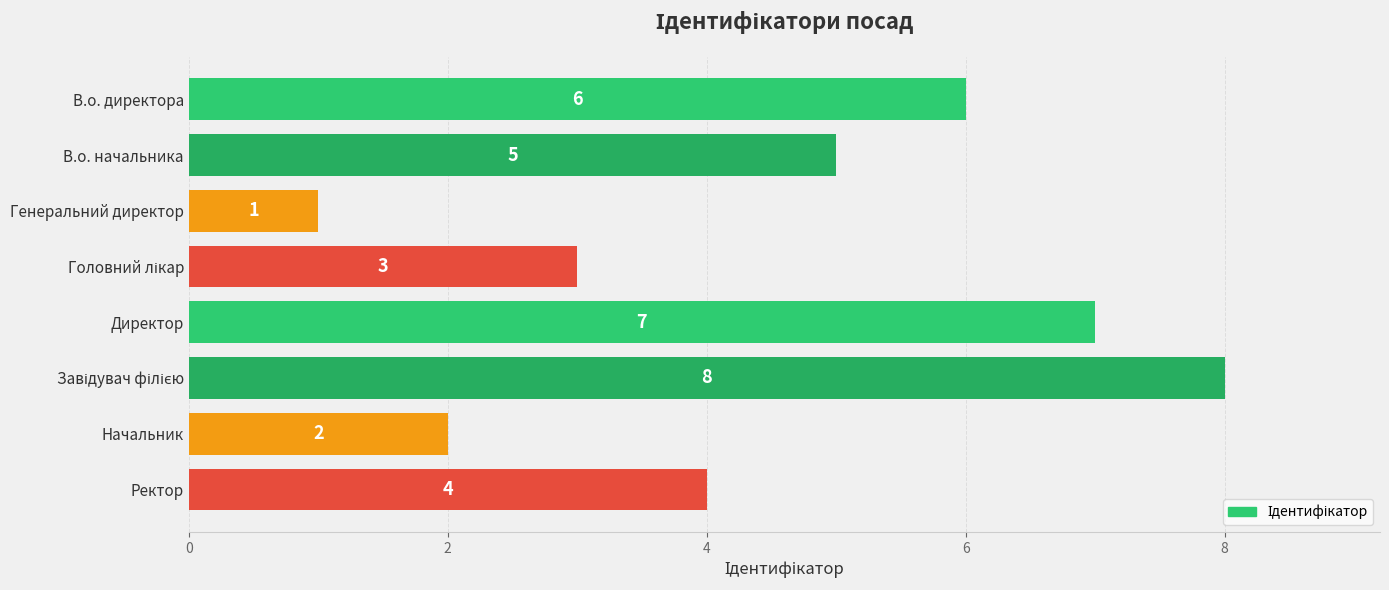

Which category has the lowest value across all series?

Генеральний директор